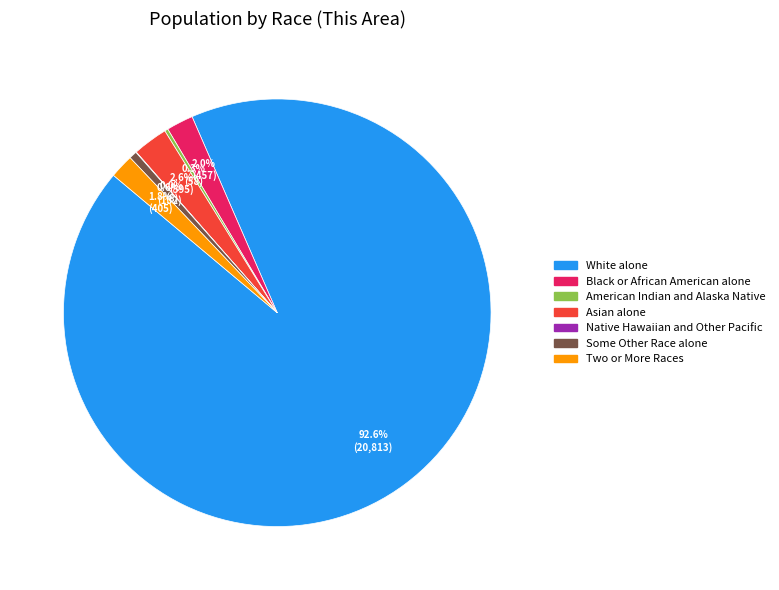

Approximately how many times larger is the value at Some Other Race alone compared to Black or African American alone?

0.3